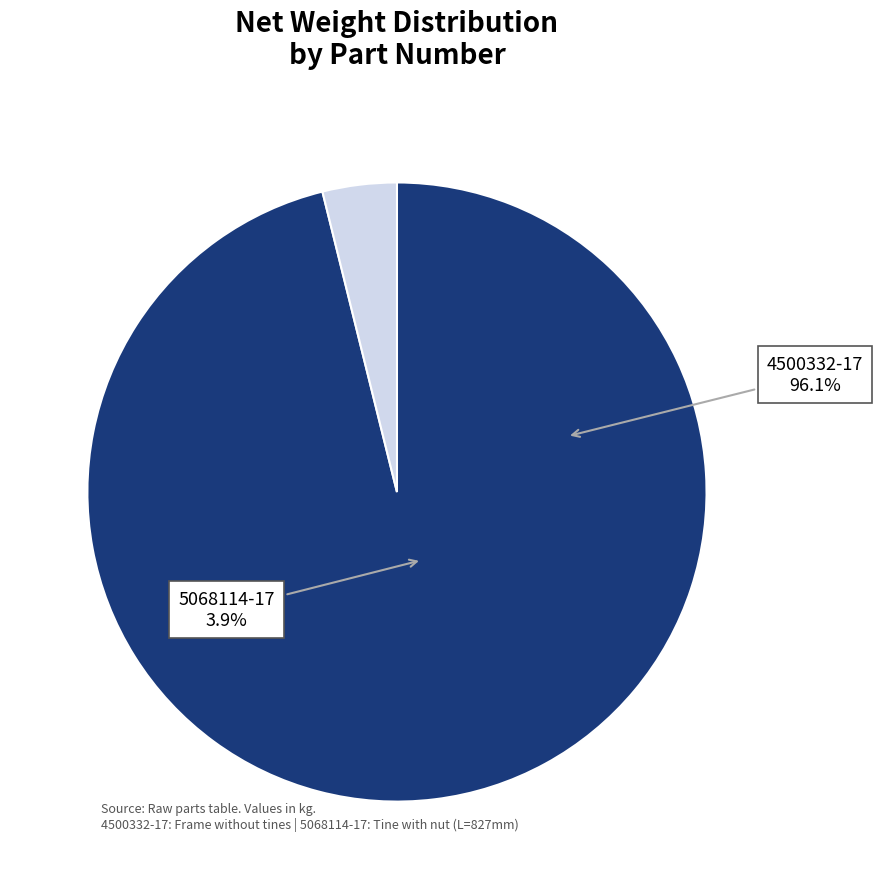

True or false: 4500332-17 accounts for 99% of the total.

False